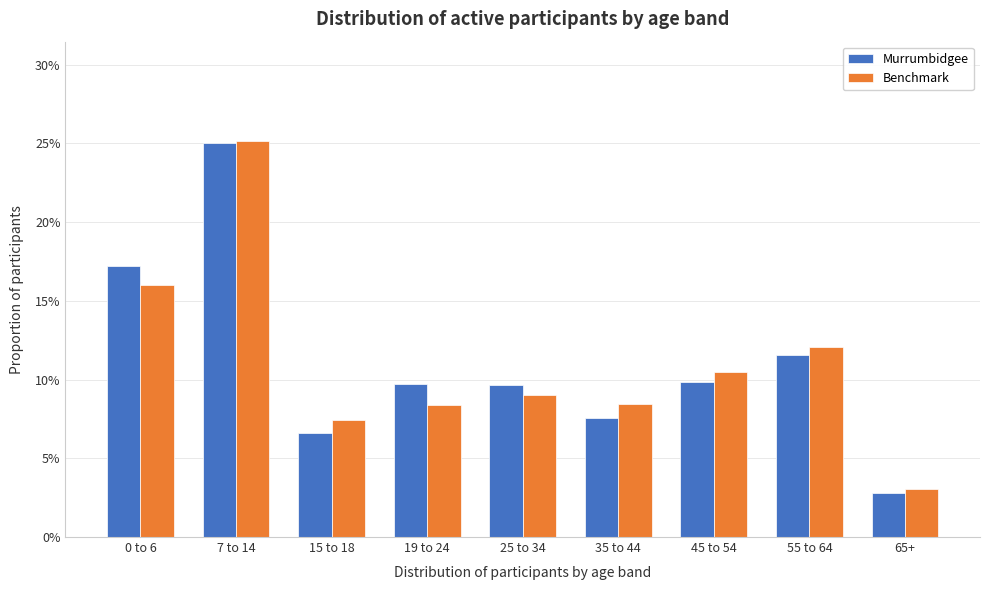

Are the bars grouped side by side (vs. stacked)?

Yes